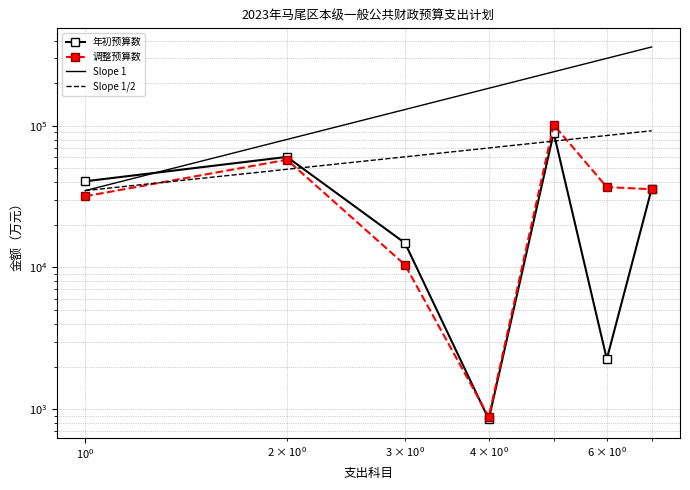

What is the smallest value displayed?

848